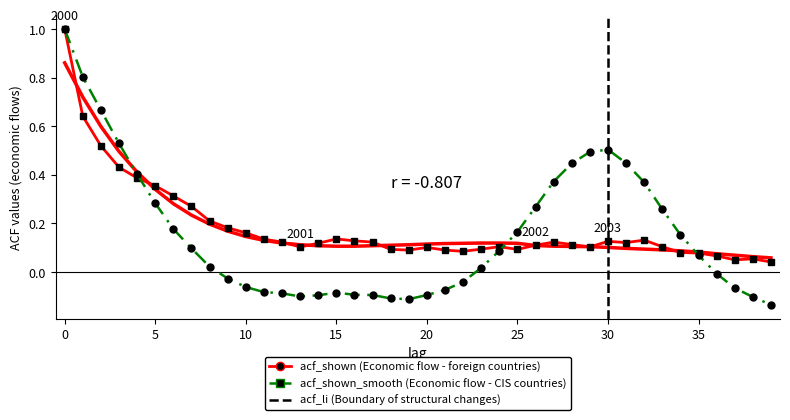

How many interior local peaks does the acf_shown series have?

7